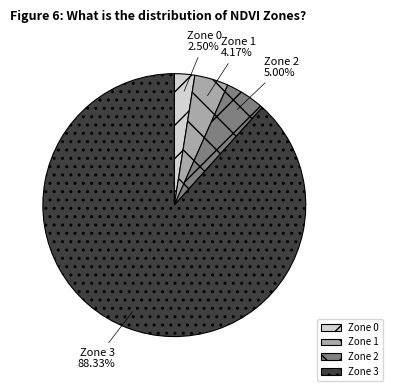

Count the number of slices in the pie.

4